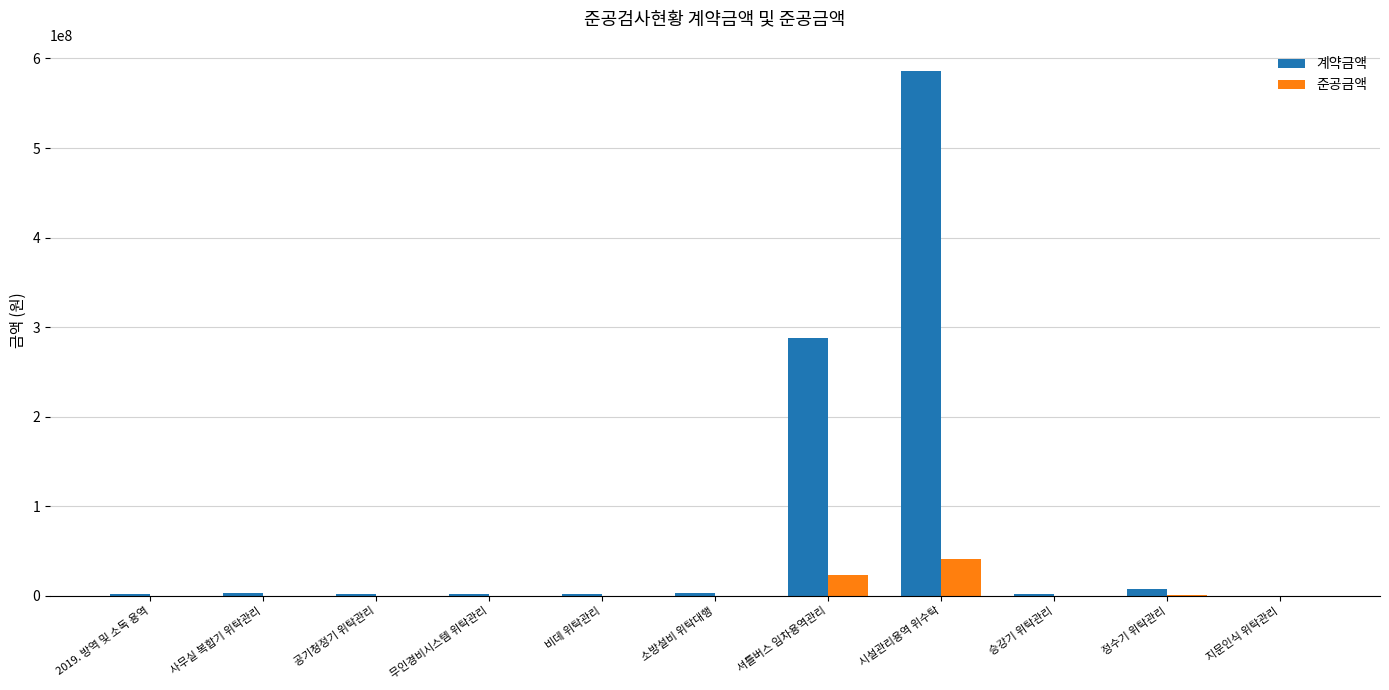

At which label is 계약금액 closest to 293206000?

셔틀버스 임차용역관리